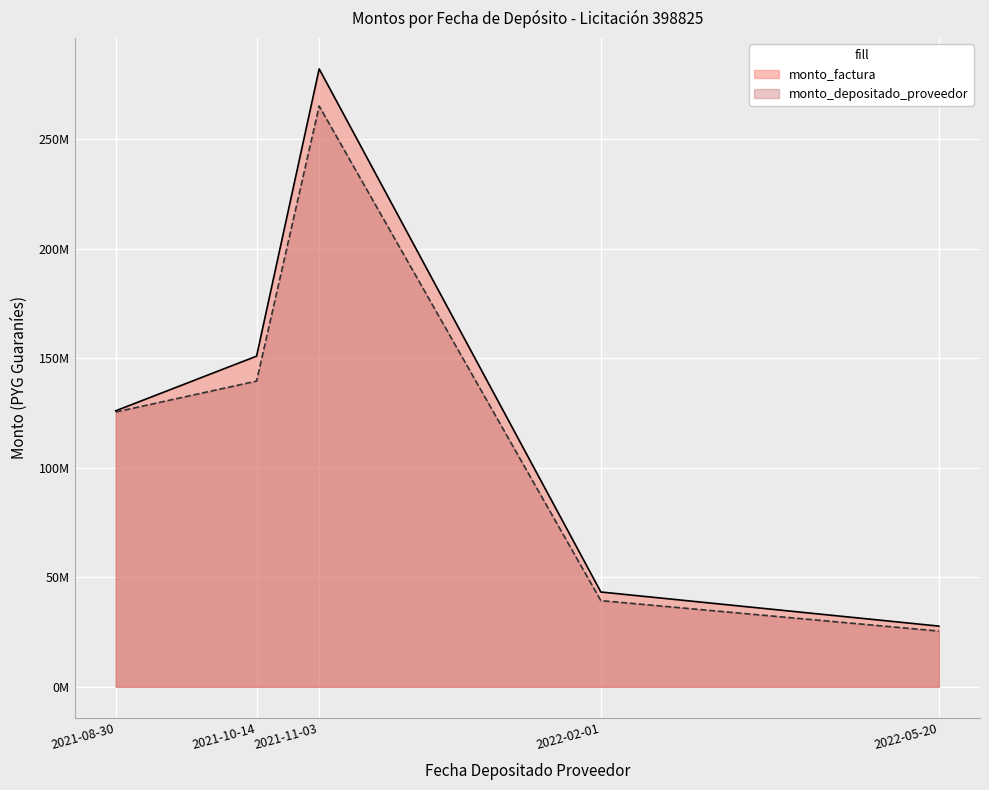

Reading left to right, transcribe all the data shown in this chart.

monto_factura: 2021-08-30=125993600	2021-10-14=150928200	2021-11-03=282056600	2022-02-01=43281600	2022-05-20=27708000
monto_depositado_proveedor: 2021-08-30=125420901	2021-10-14=139545912	2021-11-03=265096774	2022-02-01=39345866	2022-05-20=25440981